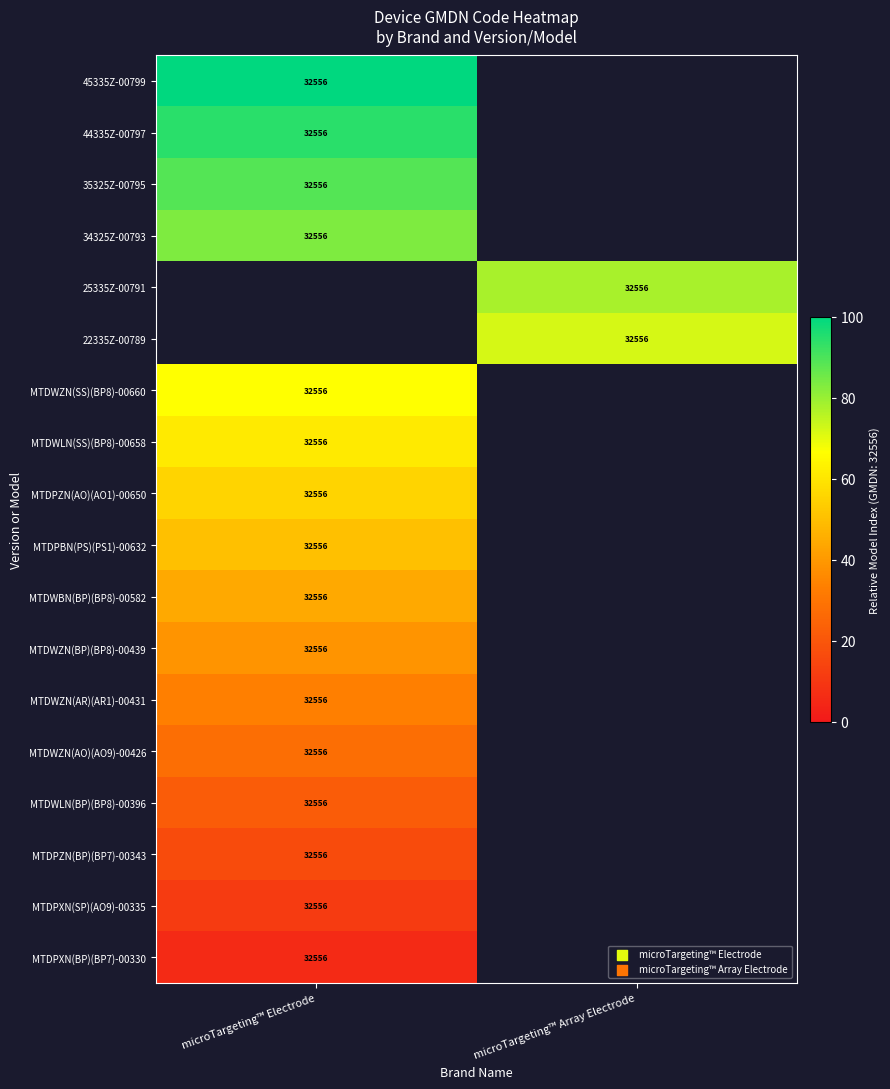

Which label corresponds to the largest value in the chart?

microTargeting™ Electrode